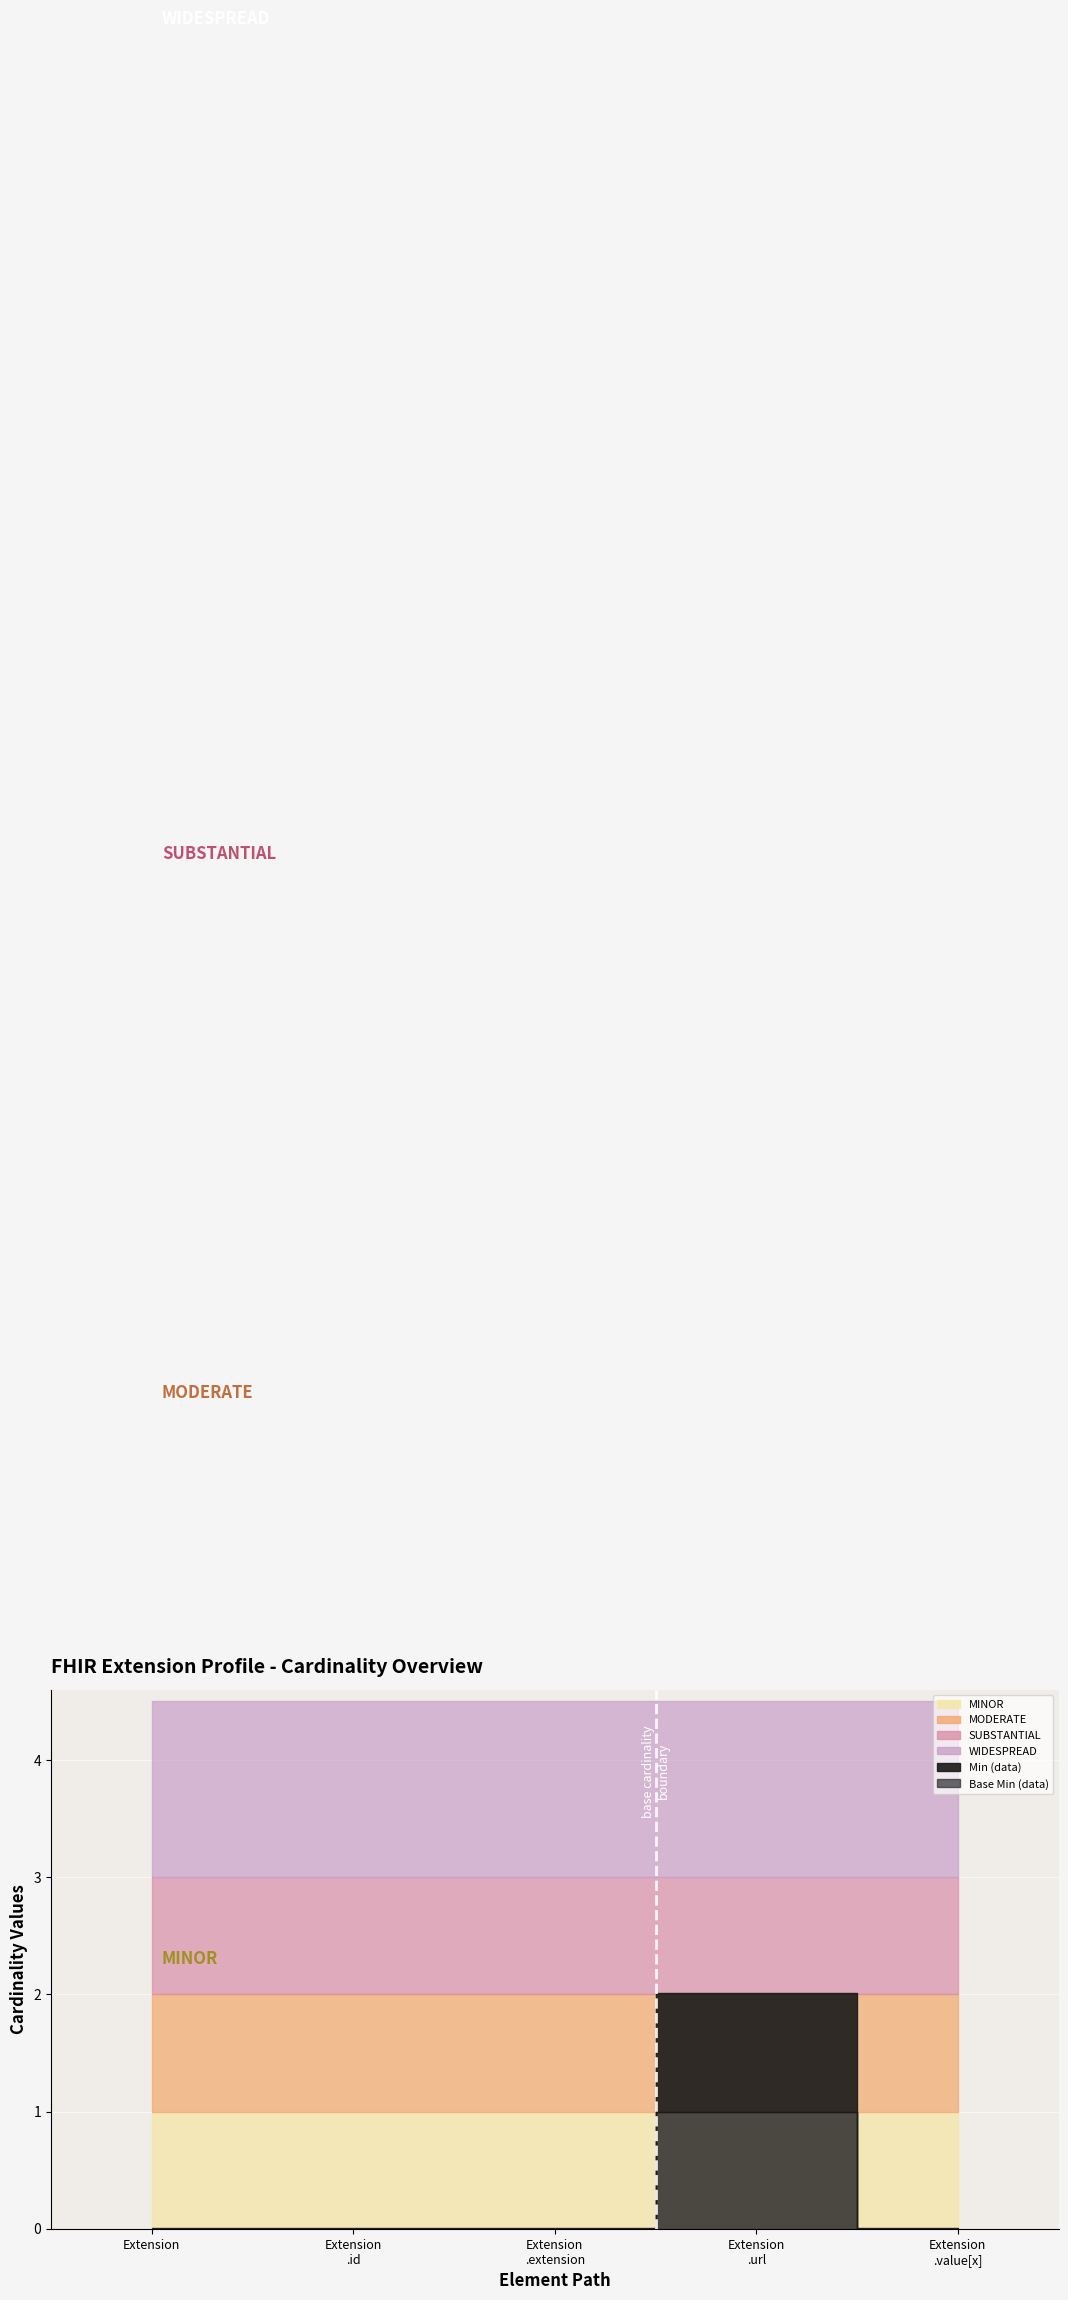

The value of Min at Extension.value[x] is 0. True or false?

False